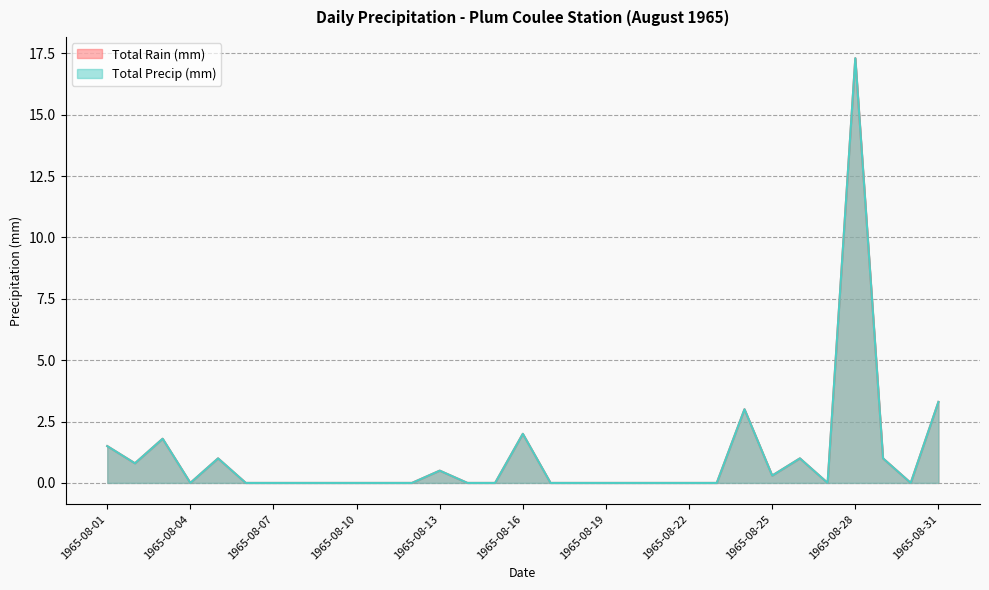

Count the number of data series in this chart.

2